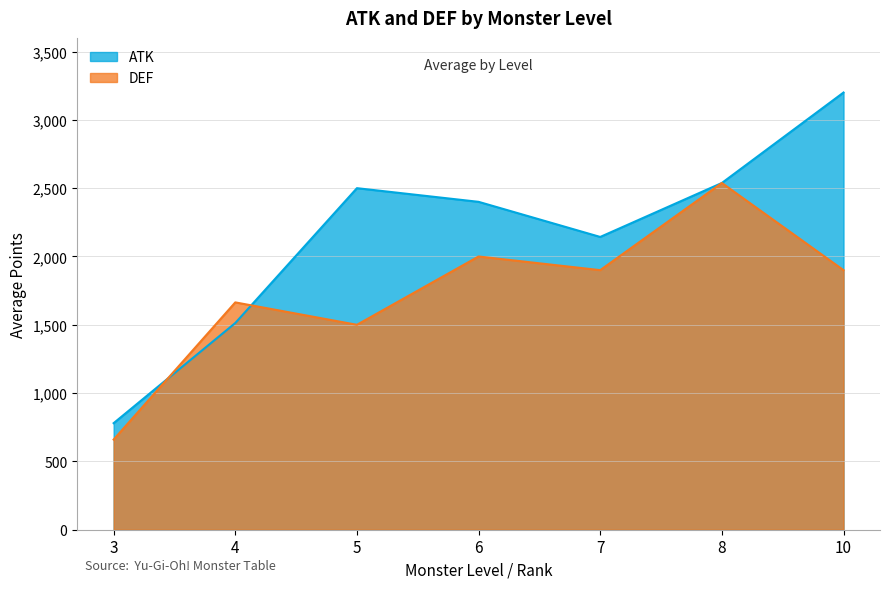

At how many categories does at least one series exceed 1110?

6